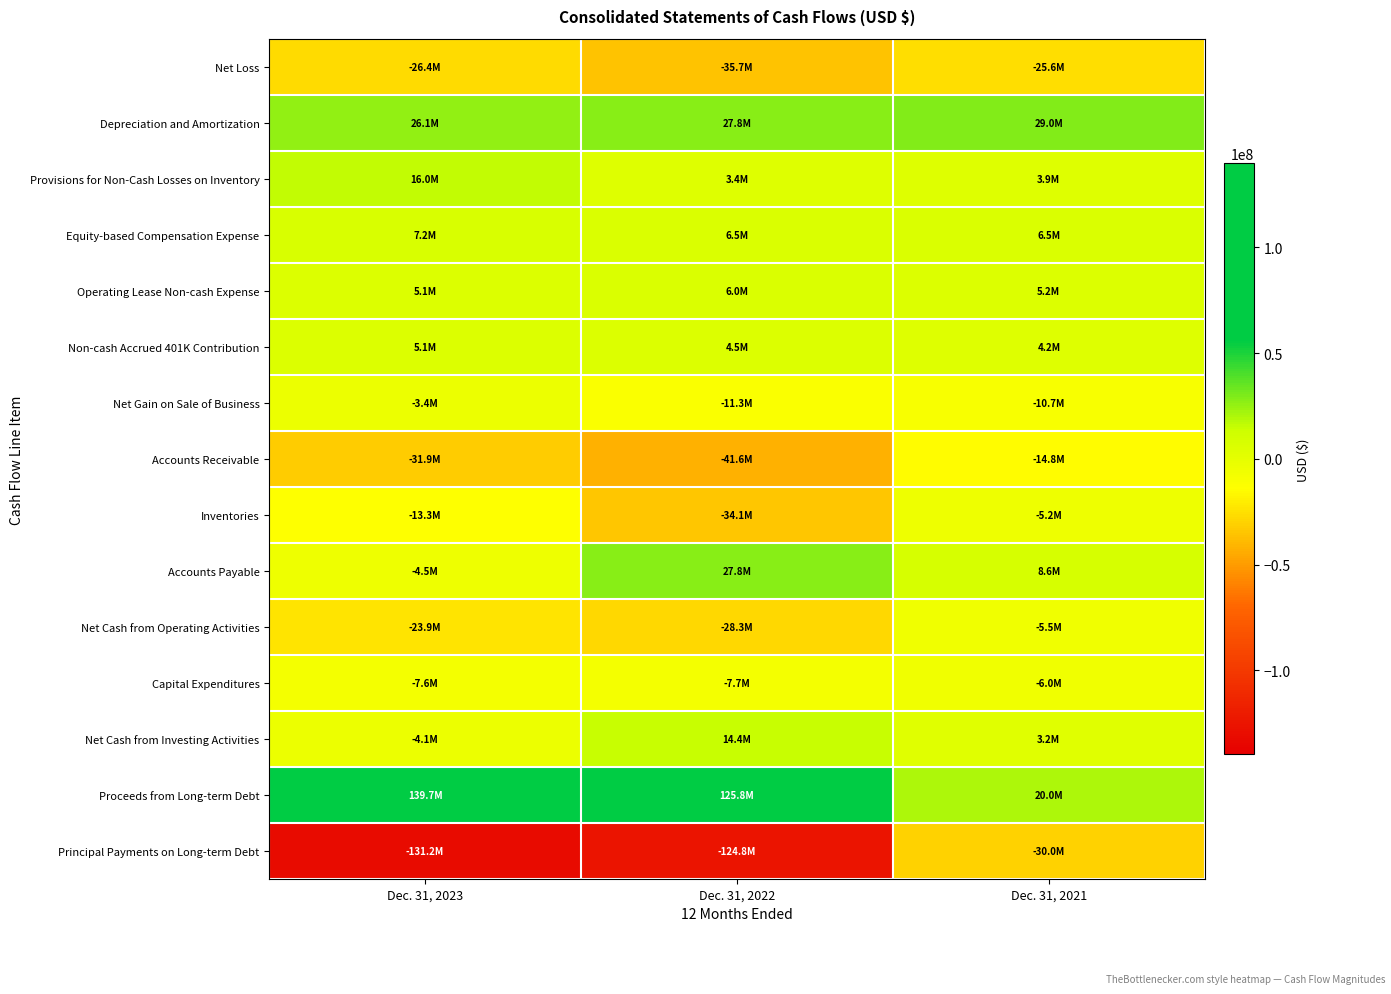

At which category is the sum across all series the highest?

Dec. 31, 2021